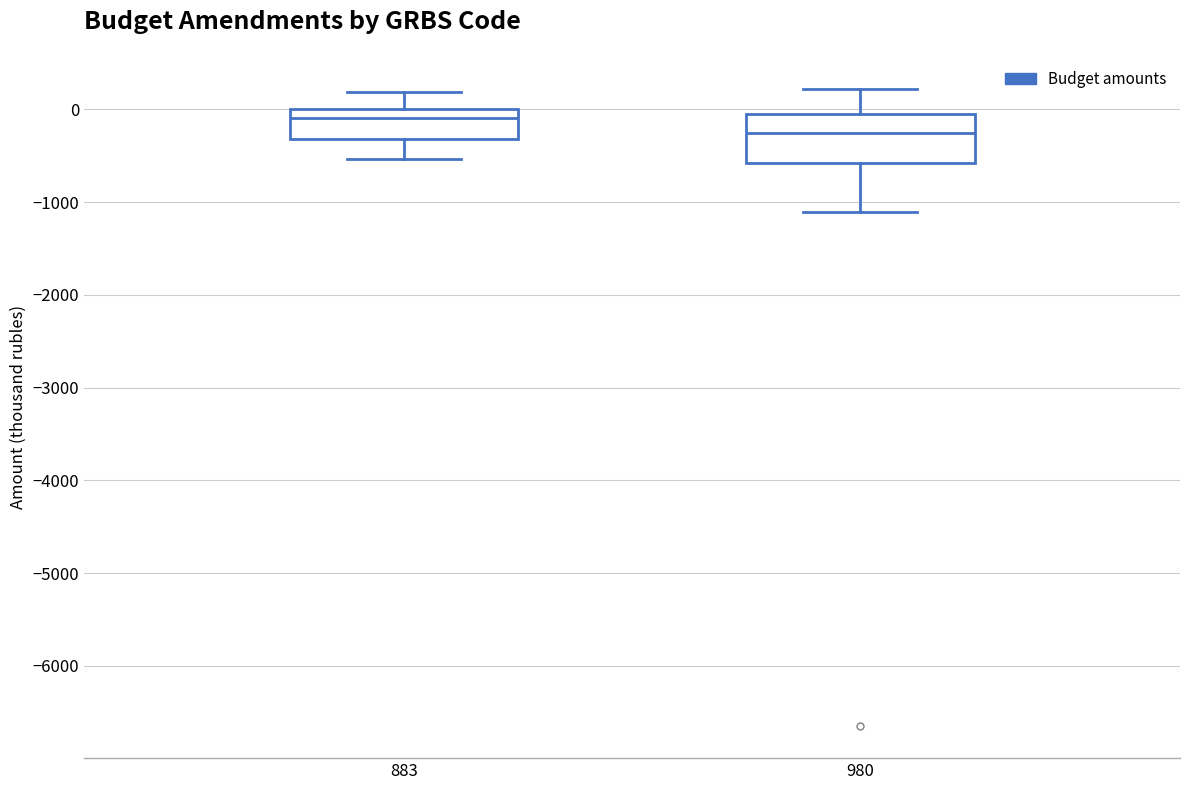

Which box's median line is the lowest?

980